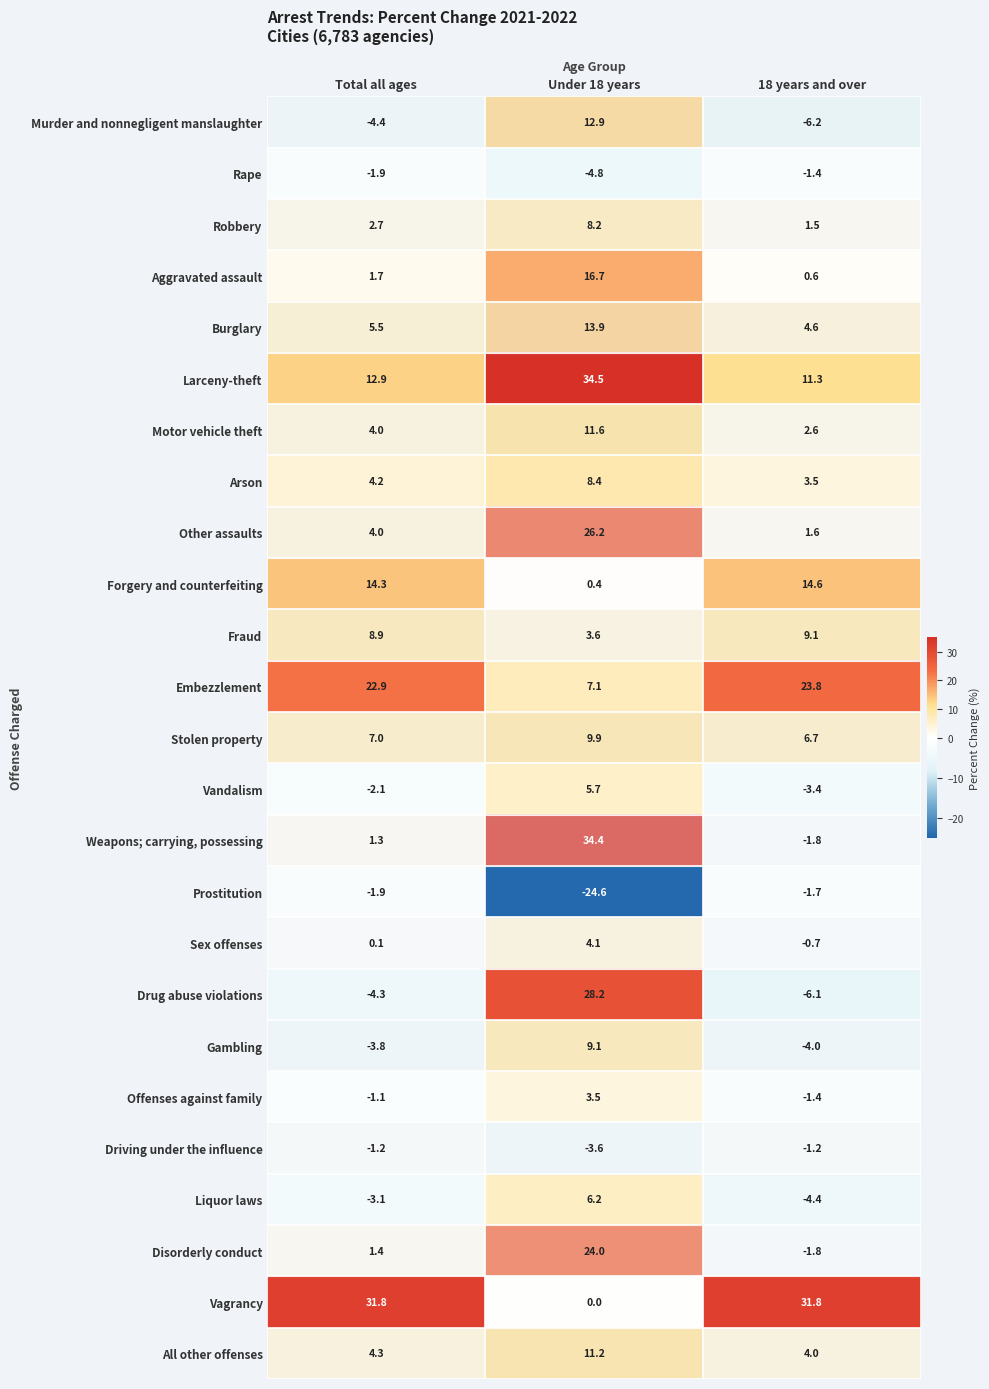

How many values in the Larceny-theft series are below 12?

1